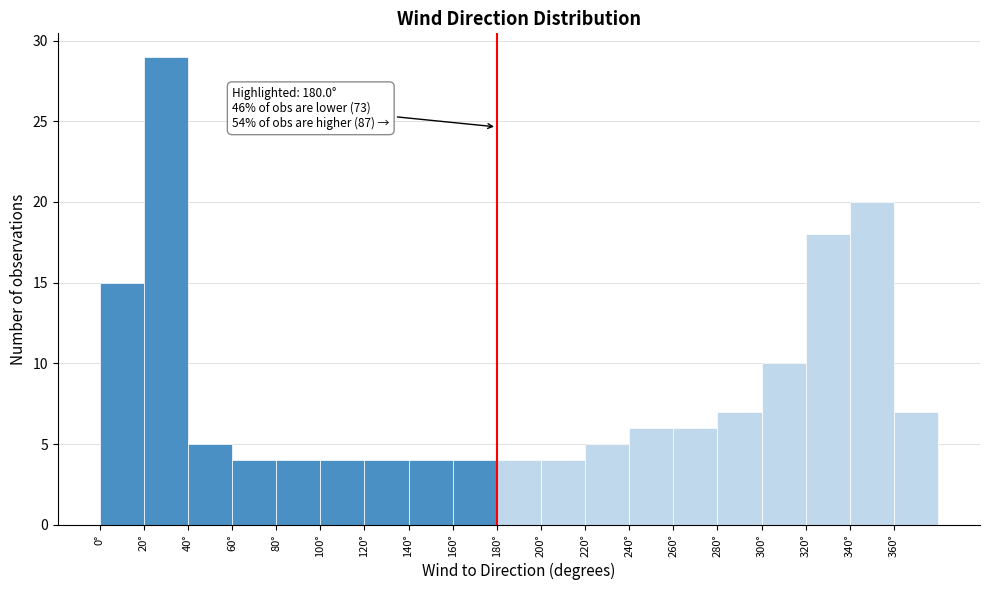

Over which range of the x-axis is the bar tallest?

20 to 40